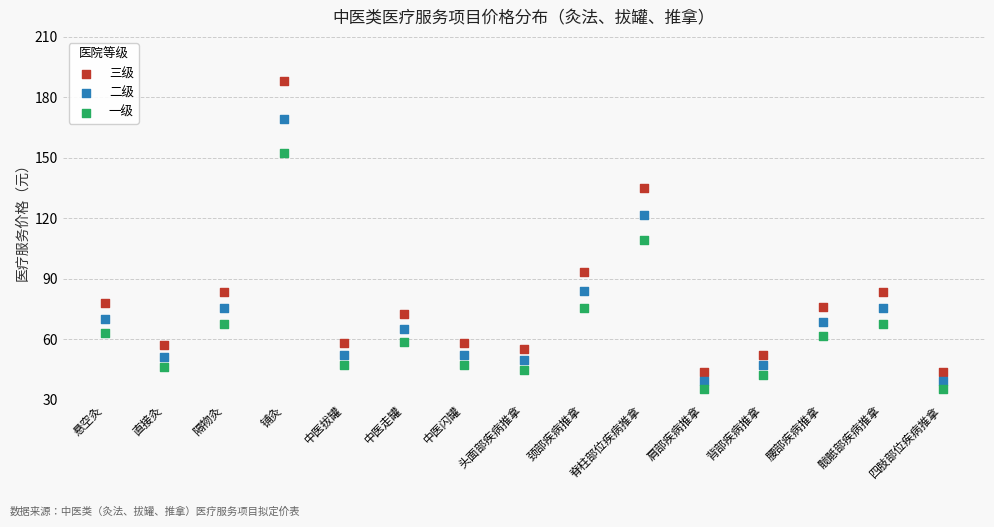

Which series has the widest spread of Y values?

三级